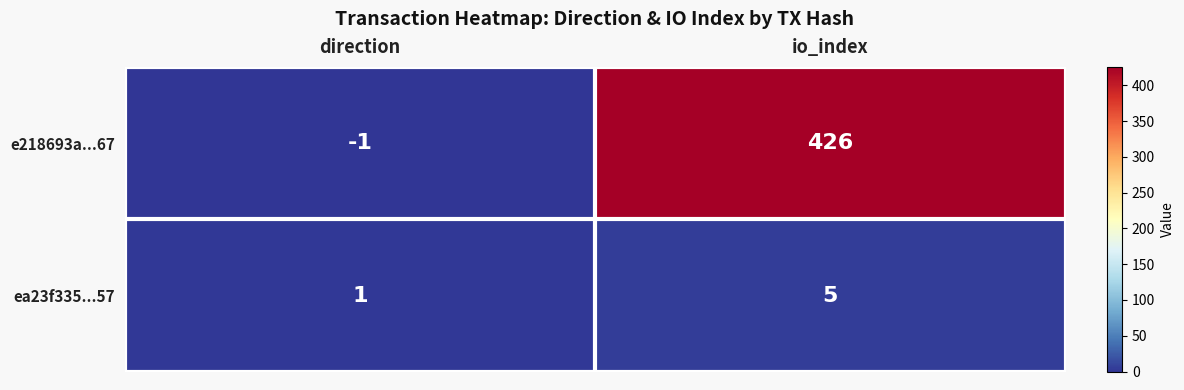

At how many categories does at least one series exceed 187?

1